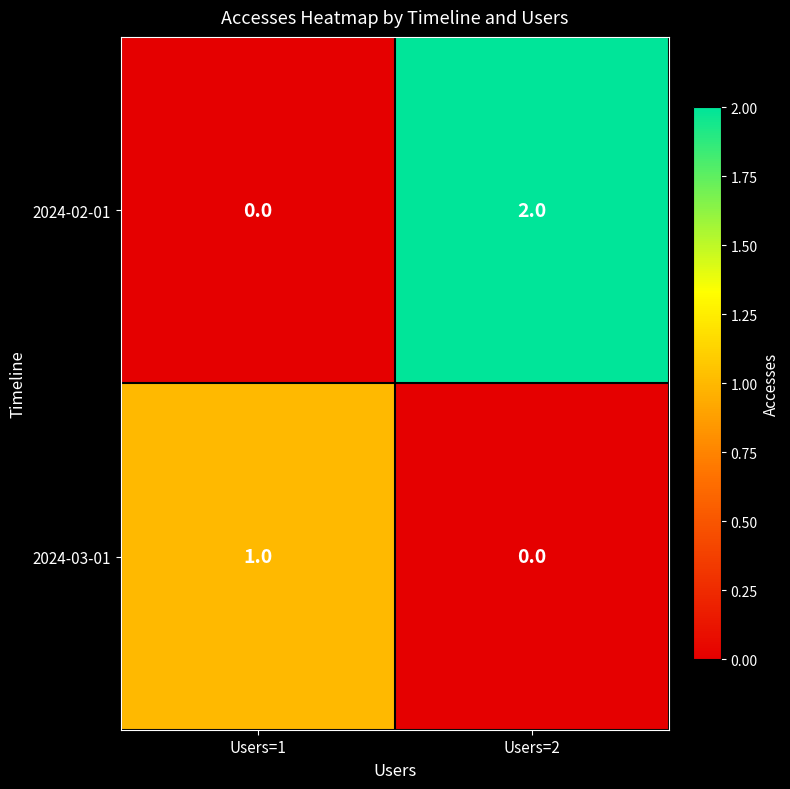

Which series has the largest total across all categories?

2024-02-01